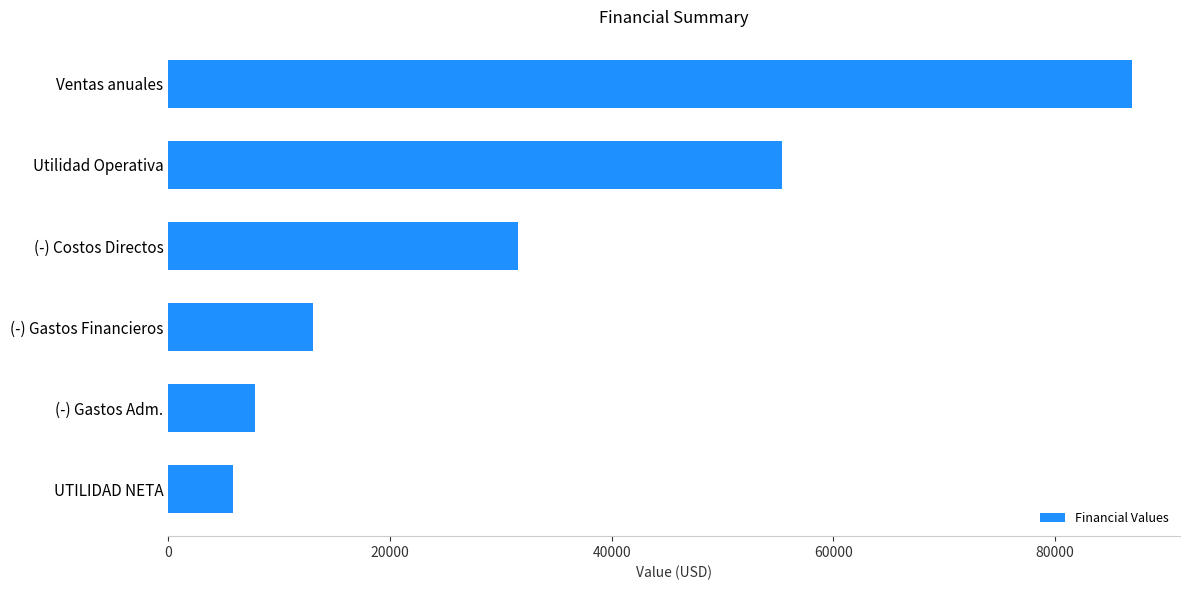

Does the chart contain stacked bars?

No